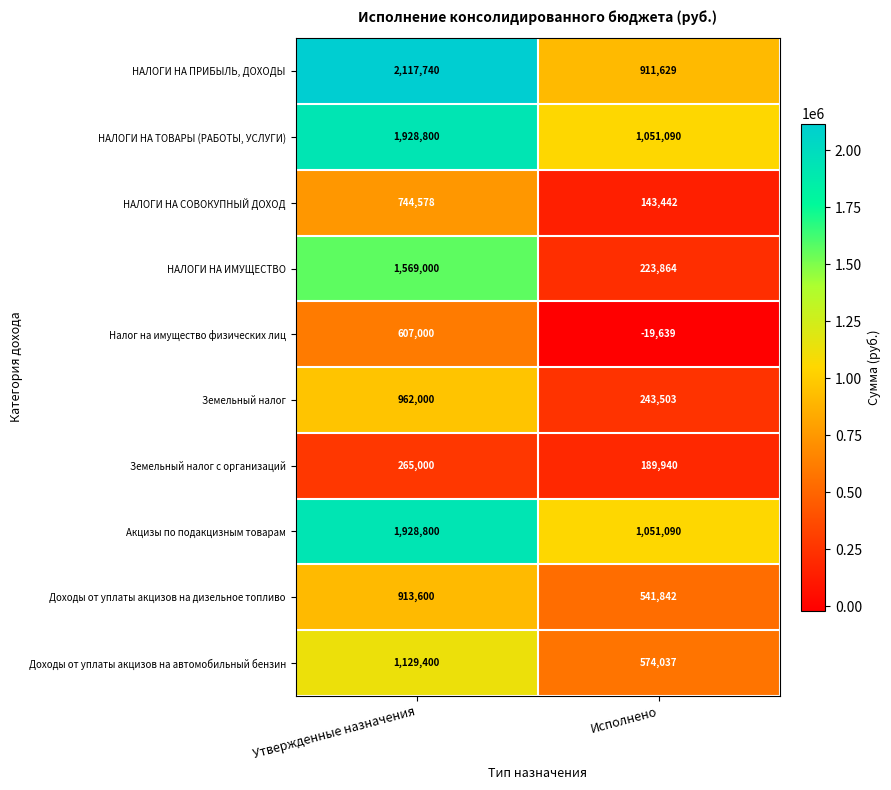

Which series has the largest total across all categories?

НАЛОГИ НА ПРИБЫЛЬ, ДОХОДЫ